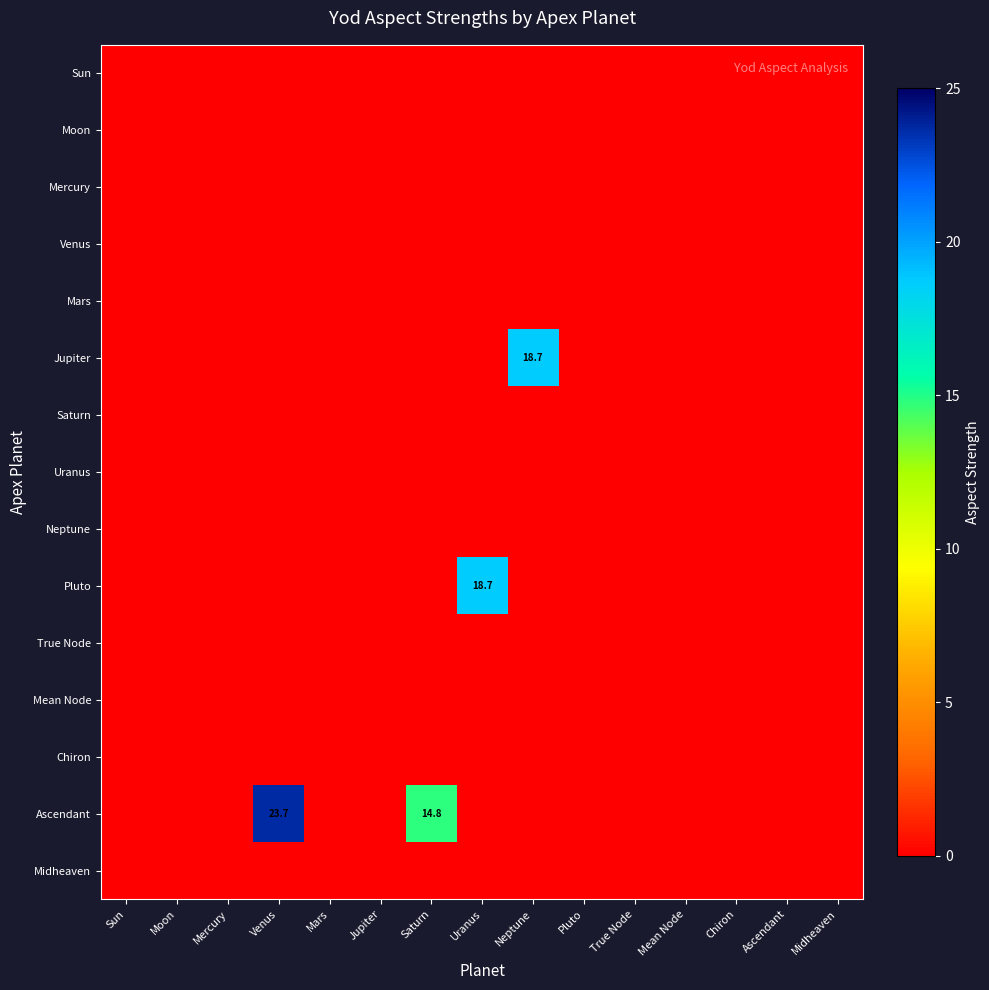

Is the value of Midheaven at Chiron greater than the value of True Node at Uranus?

No